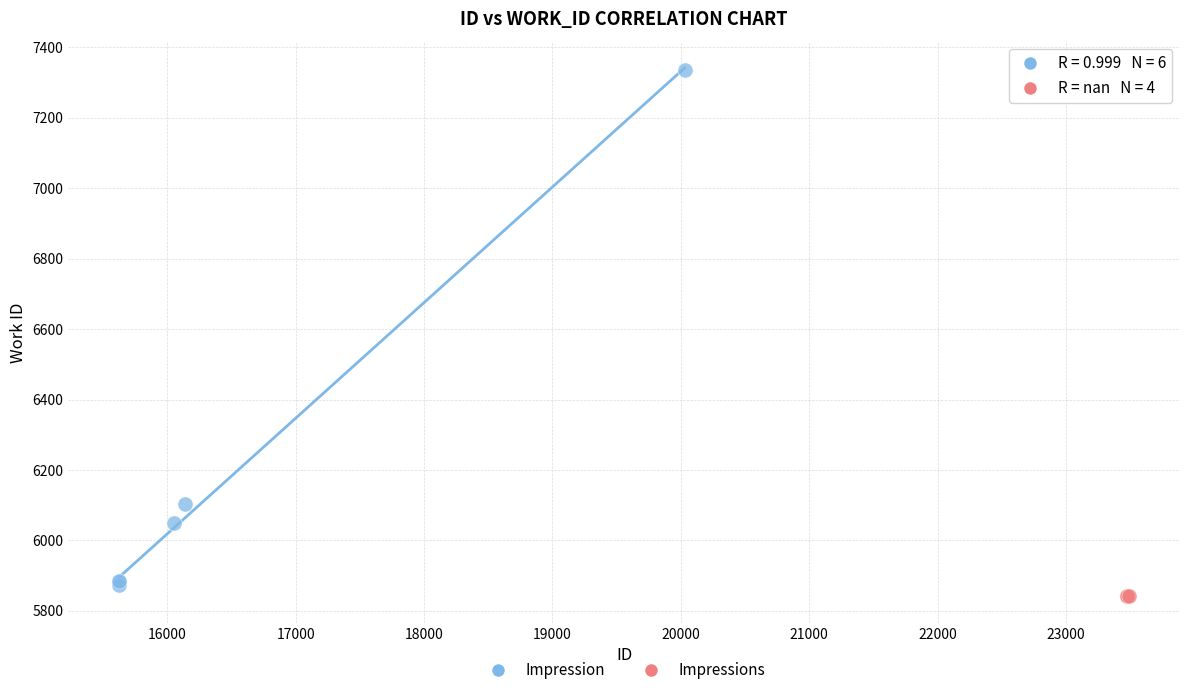

What are all the series names shown in the legend?

Impression, Impressions